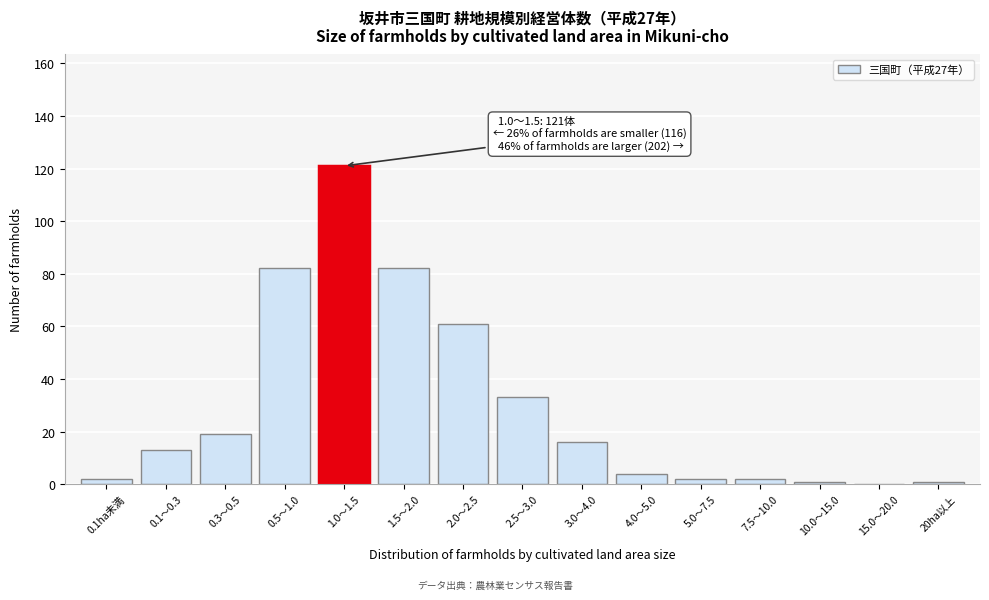

Reading left to right, transcribe all the data shown in this chart.

0.1ha未満=2	0.1～0.3=13	0.3～0.5=19	0.5～1.0=82	1.0～1.5=121	1.5～2.0=82	2.0～2.5=61	2.5～3.0=33	3.0～4.0=16	4.0～5.0=4	5.0～7.5=2	7.5～10.0=2	10.0～15.0=1	15.0～20.0=0	20ha以上=1